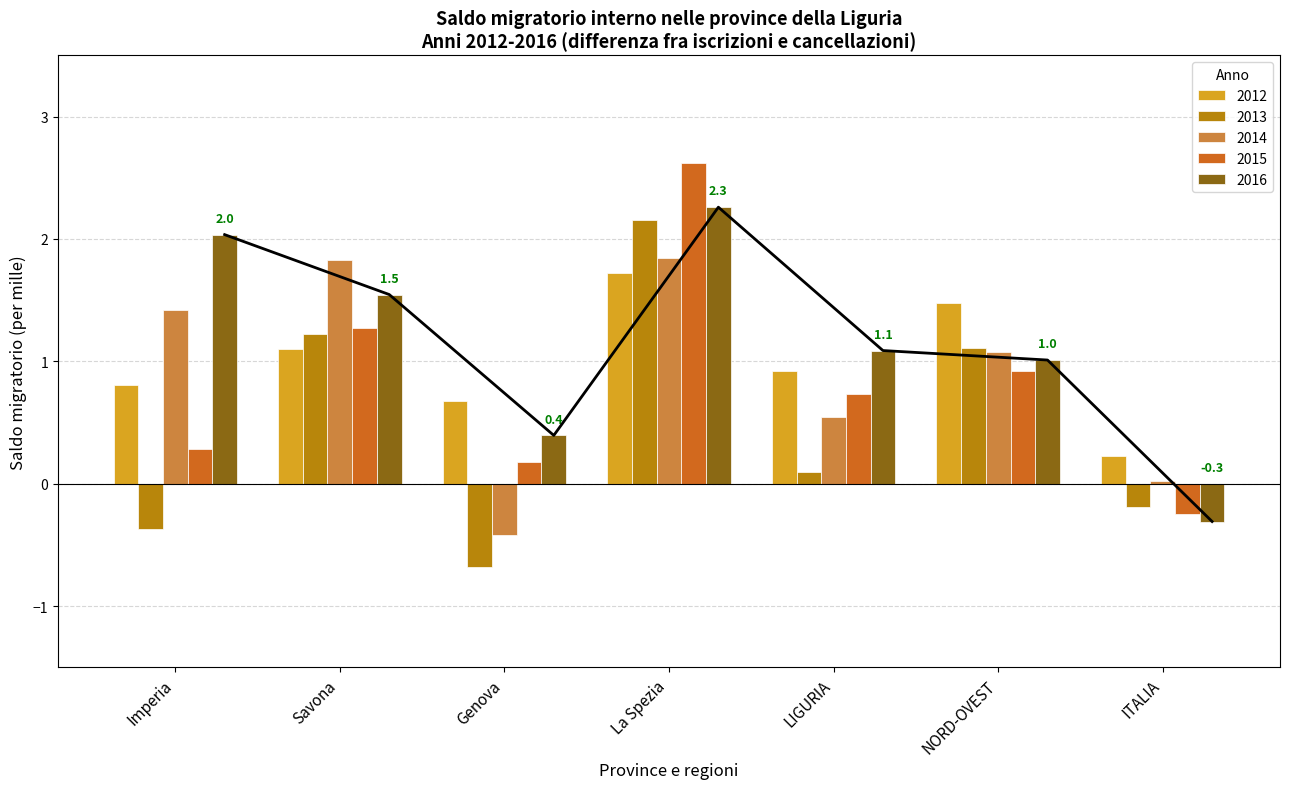

Rank the series at Savona from highest to lowest value.

2014, 2016, 2015, 2013, 2012